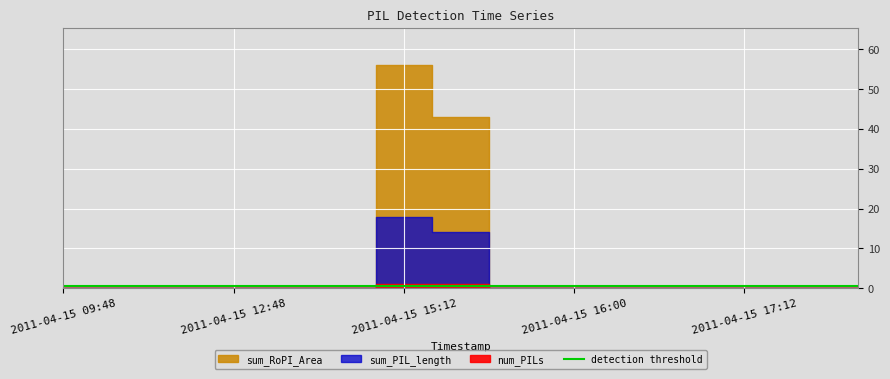

True or false: num_PILs and sum_PIL_length cross at least once.

False